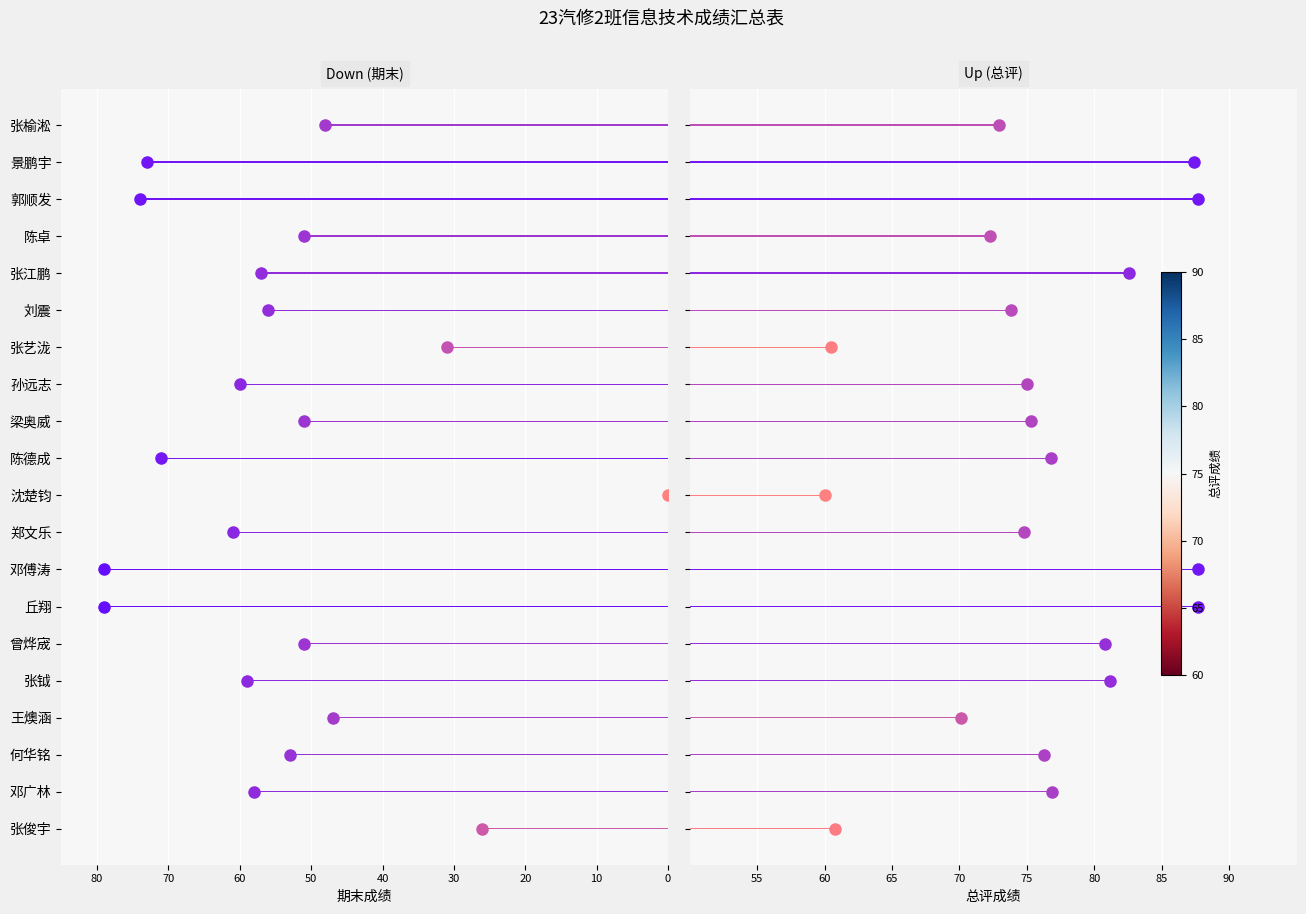

Is it true that 总评 equals 75.3 at 梁奥威?

True